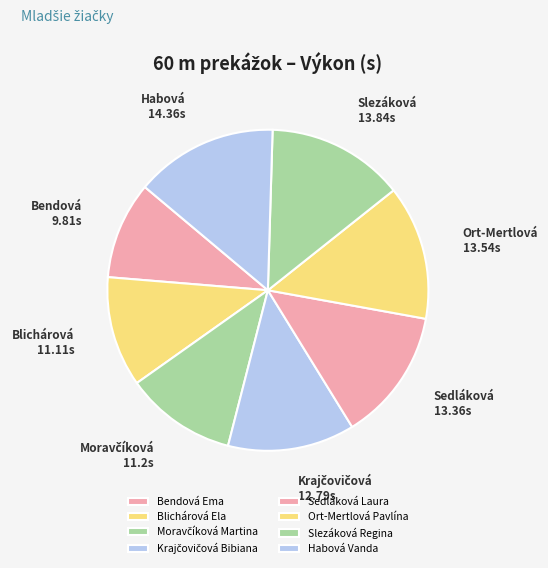

To the nearest percent, what is the average slice percentage?

13%